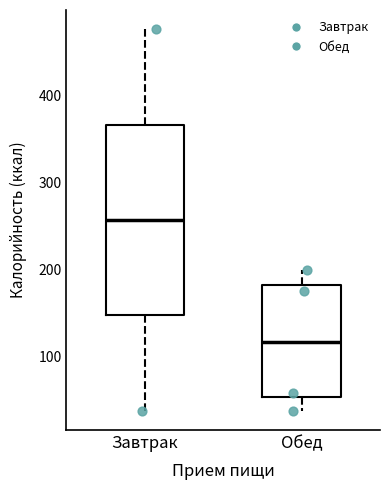

Reading left to right, transcribe this box plot: for each box, give where its median line is, the range the box spans, and where its two whiskers end, as read against the y-axis. The values are not printed on the chart, so give them approximately, as read against the axis.

Завтрак: median 260, box 150 to 370, whiskers 40 to 480
Обед: median 120, box 50 to 180, whiskers 40 to 200